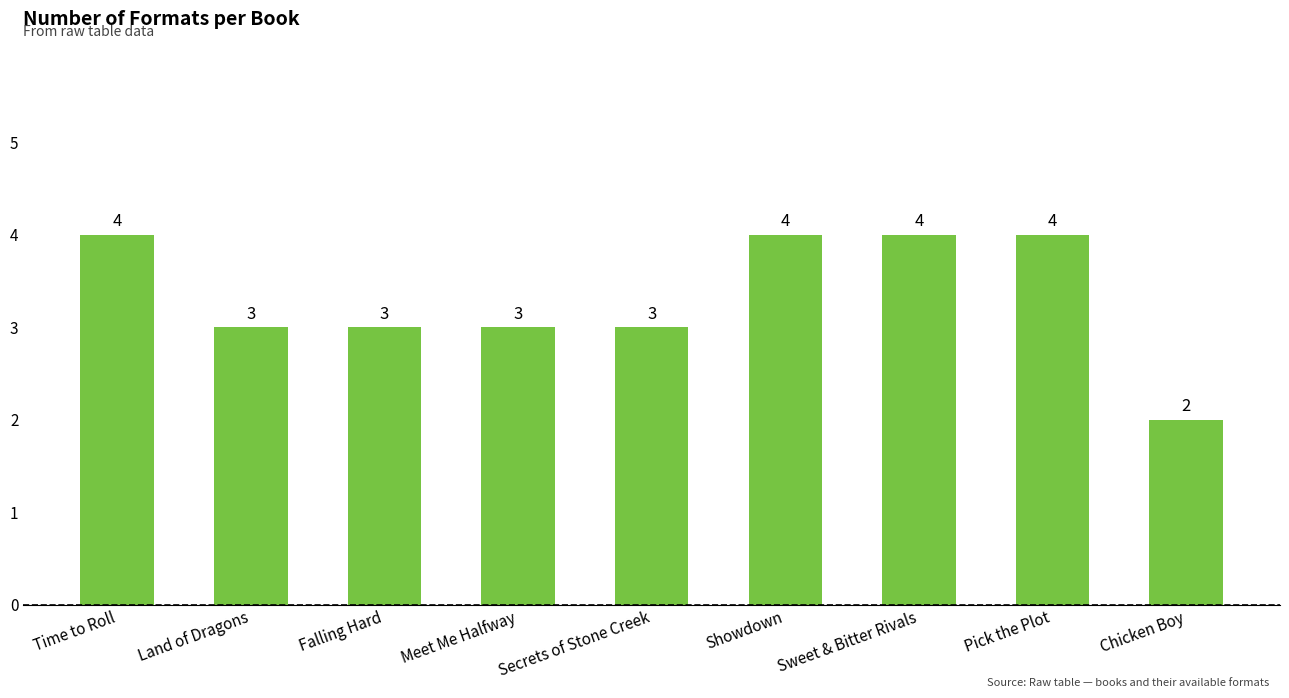

Reading left to right, transcribe all the data shown in this chart.

4	3	3	3	3	4	4	4	2